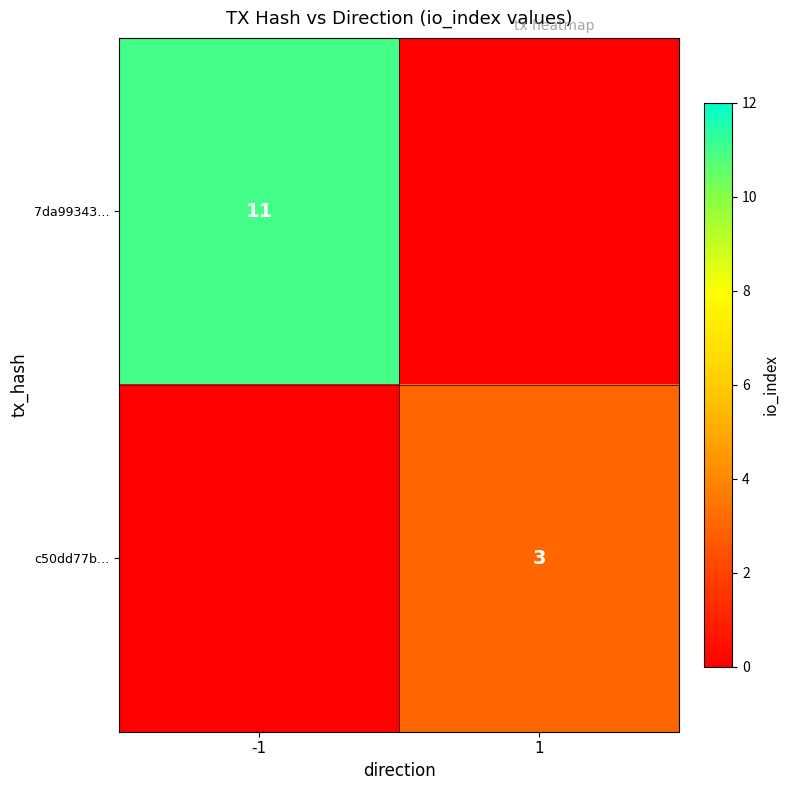

The 7da99343… series shows 7 at -1. True or false?

False